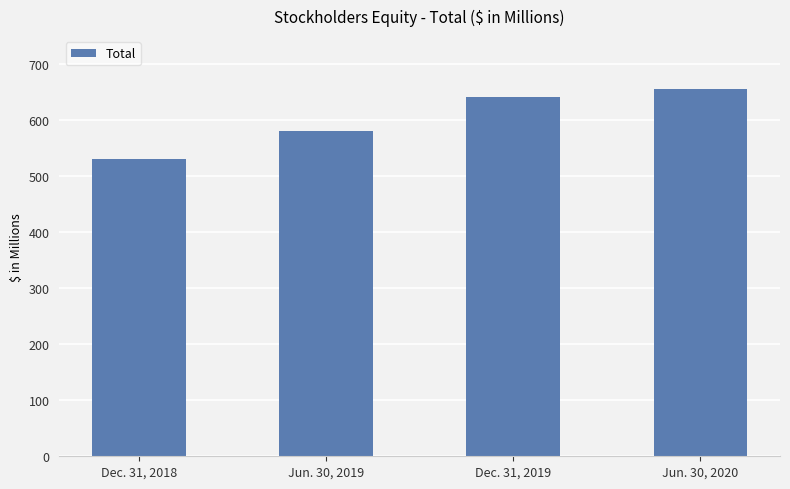

True or false: the data shows 655.4 at Jun. 30, 2020.

True